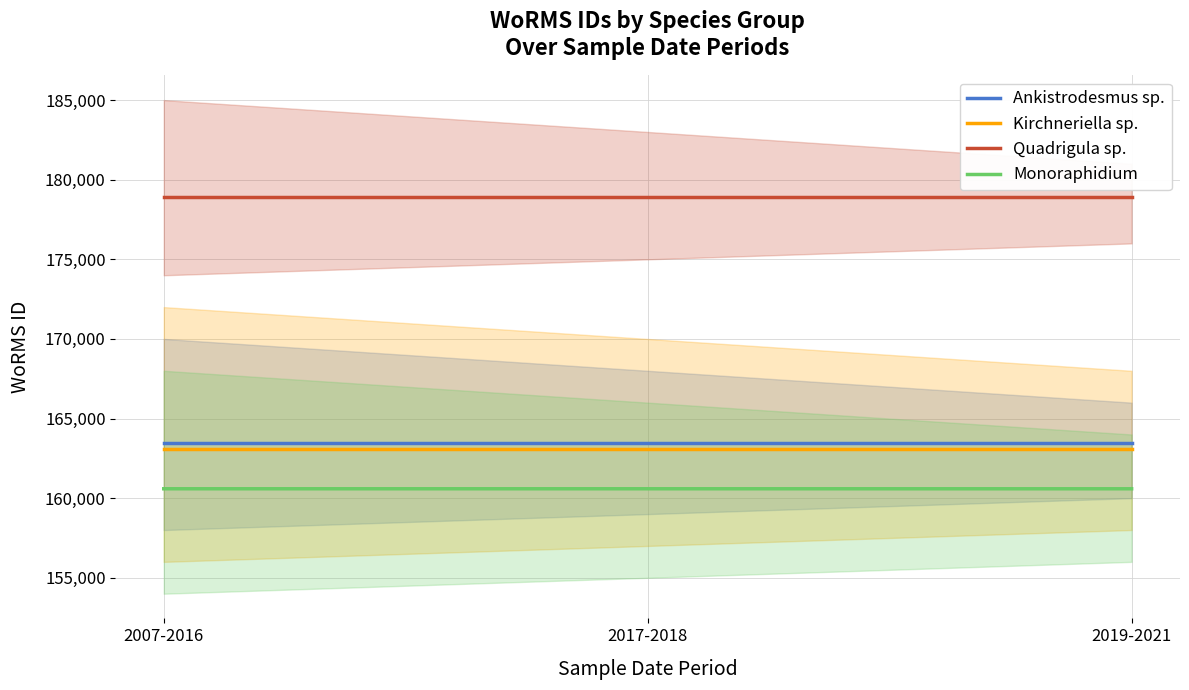

Reading left to right, what are all the values shown in this chart?

Ankistrodesmus sp.: 163489	163489	163489
Kirchneriella sp.: 163108	163108	163108
Quadrigula sp.: 178946	178946	178946
Monoraphidium: 160591	160591	160590